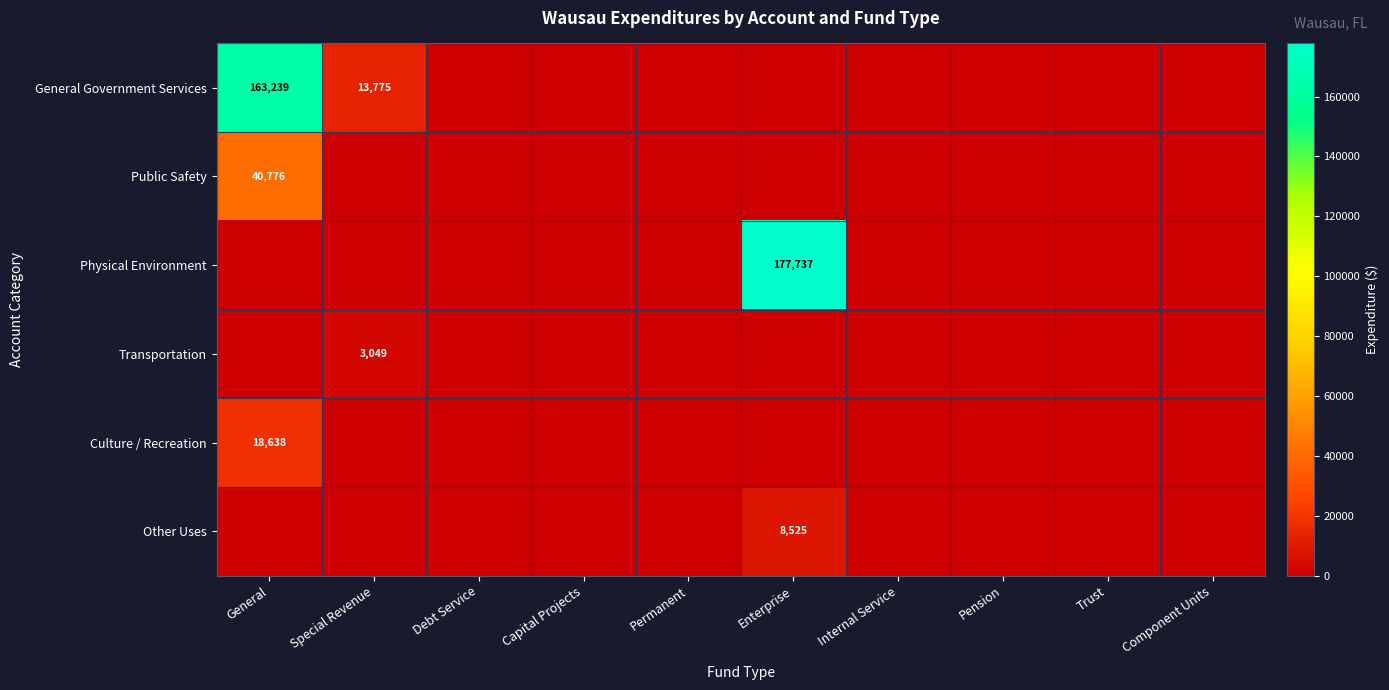

At which label does Other Uses reach its peak?

Enterprise